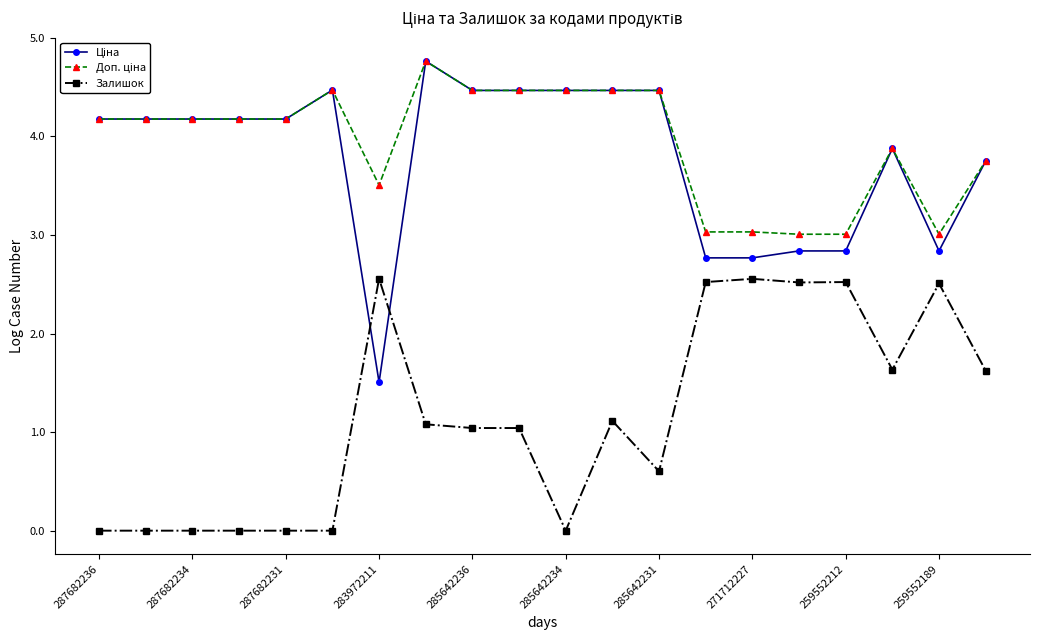

What is the value of the Залишок point at the 12th from the left?

1.1